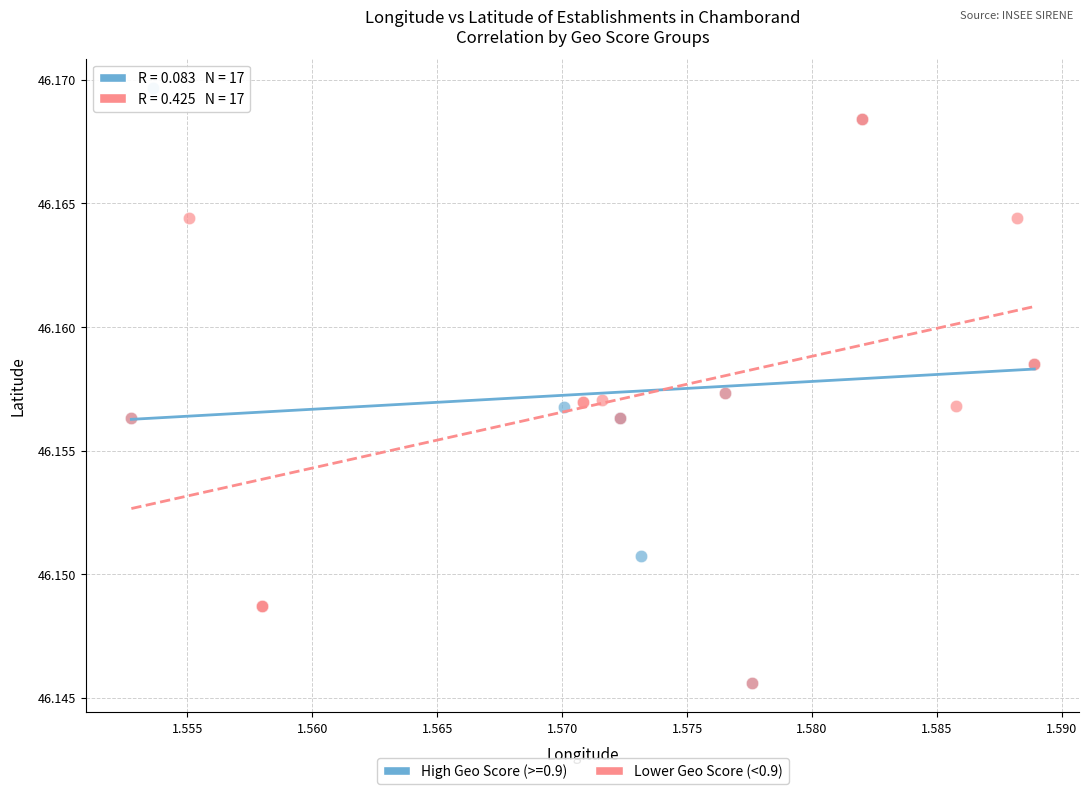

Which series has the widest spread of Y values?

High Geo Score (>=0.9)